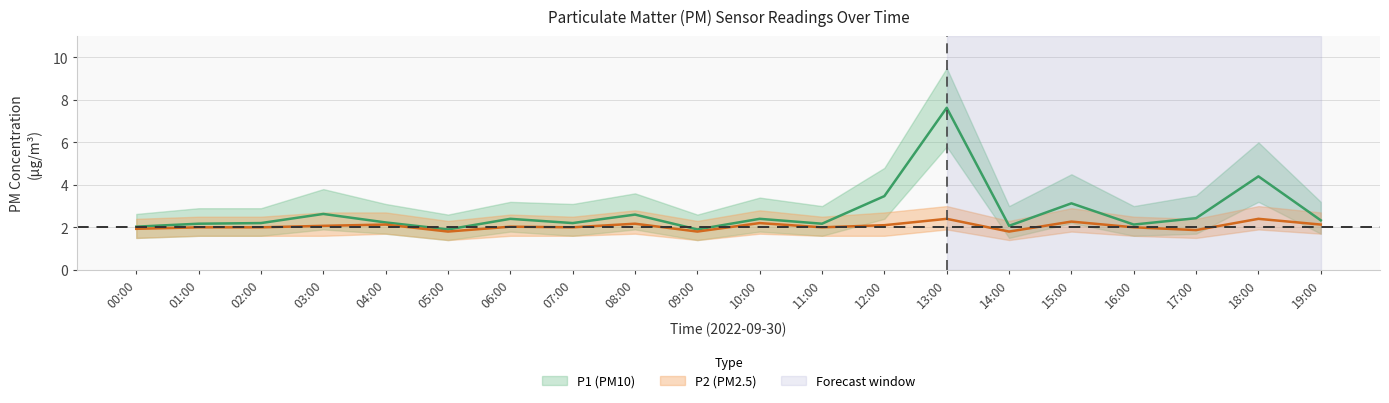

What is the total value across all series at 12:00?

5.6